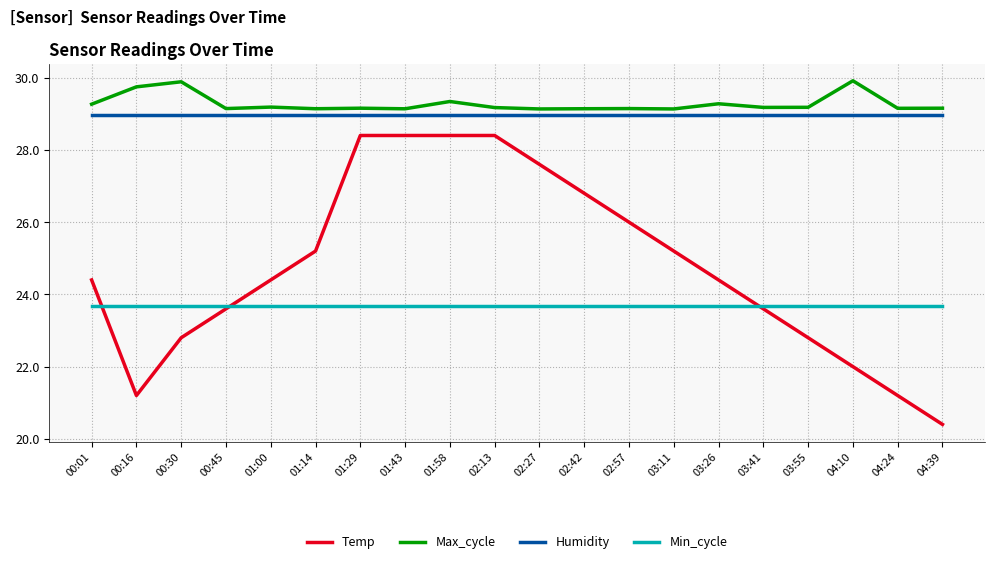

In Temp, how many points are lower than both neighbors (excluding endpoints)?

1